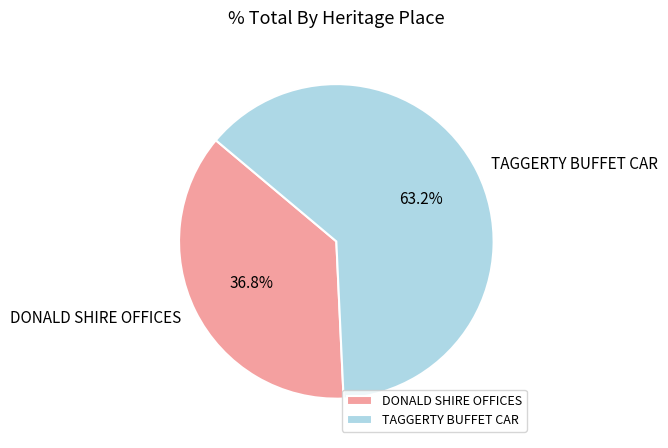

To the nearest percent, what is the combined percentage of TAGGERTY BUFFET CAR and DONALD SHIRE OFFICES?

100%